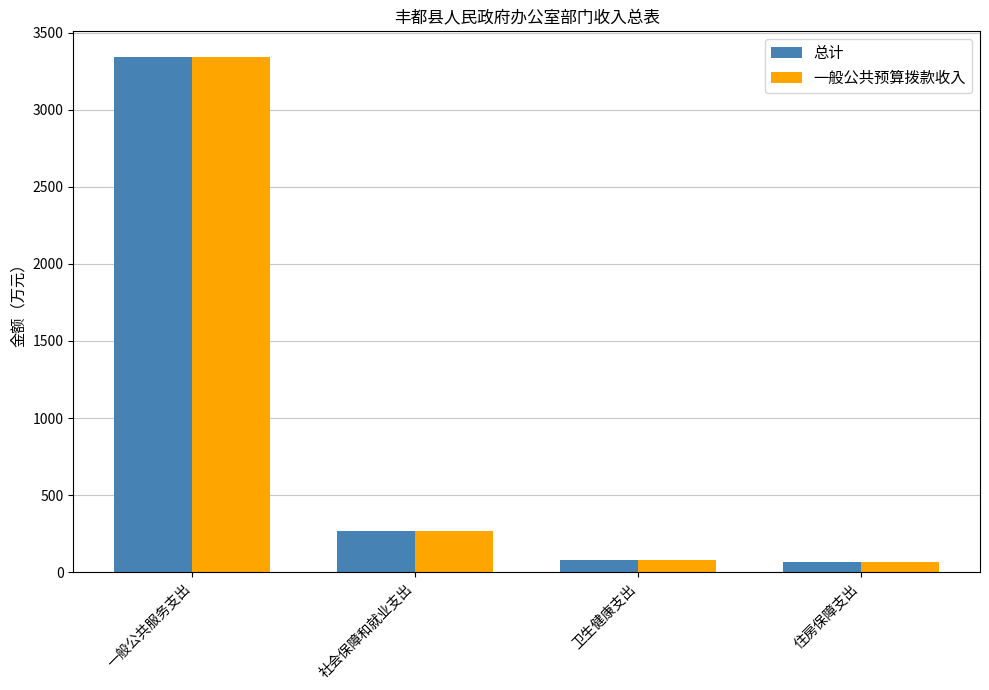

True or false: 总计 has a value of 88.5 at 社会保障和就业支出.

False